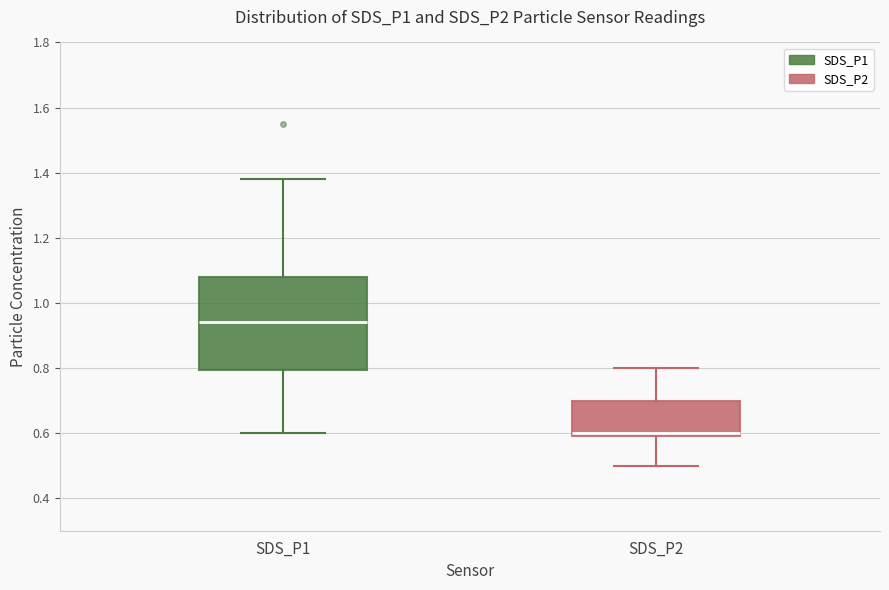

Which box's median line is the highest?

SDS_P1